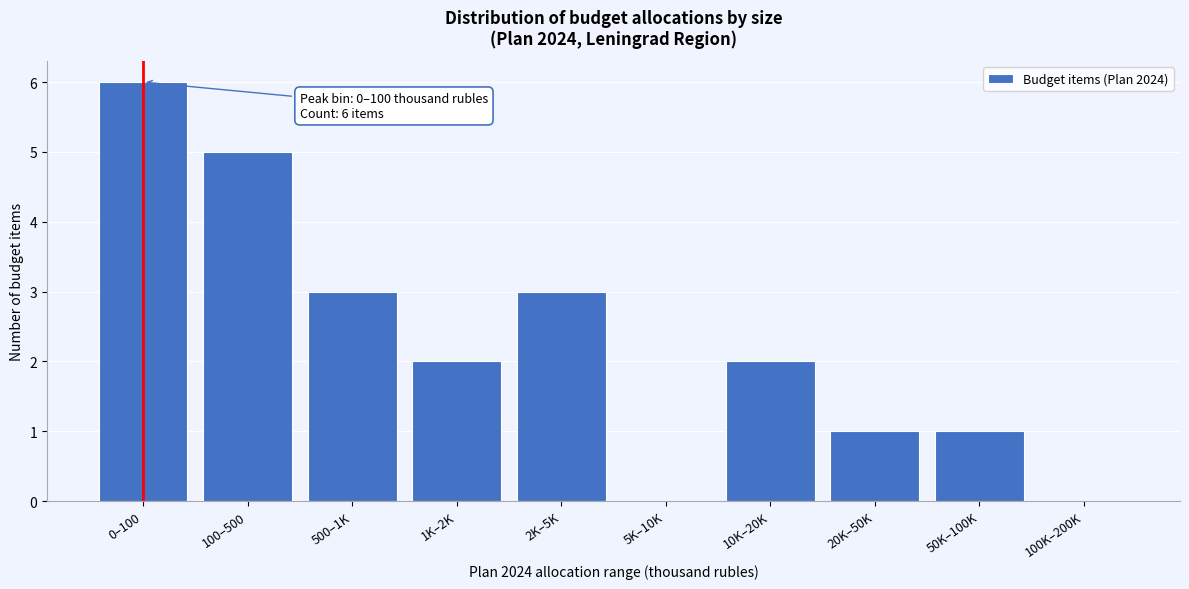

Reading right to left, extract all data points from this chart.

100K–200K=0	50K–100K=1	20K–50K=1	10K–20K=2	5K–10K=0	2K–5K=3	1K–2K=2	500–1K=3	100–500=5	0–100=6